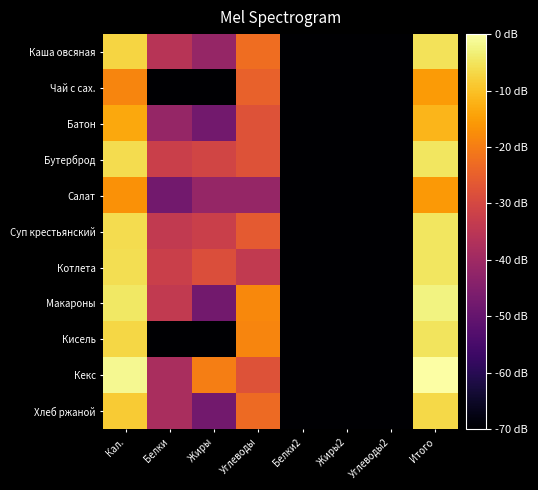

How many categories are shown in the chart?

8